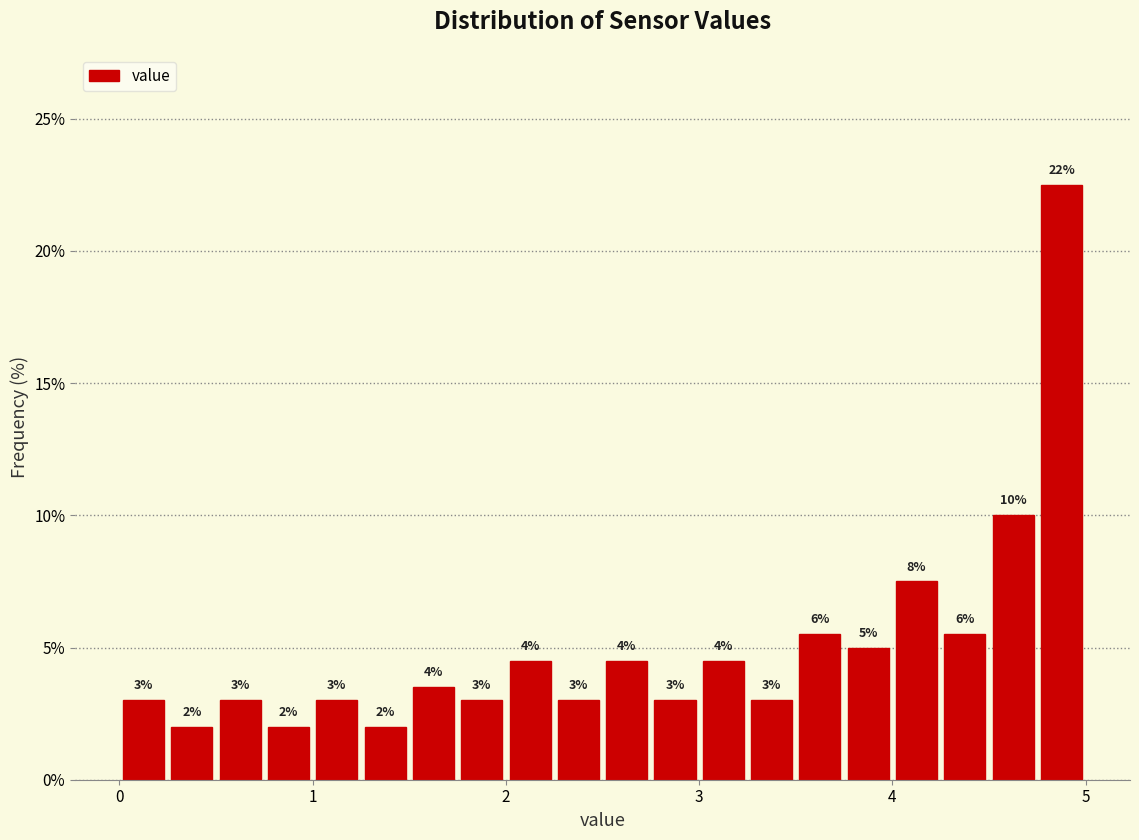

Around what value on the x-axis is the tallest bar? Give the approximate position of its centre, as read against the axis.

4.9